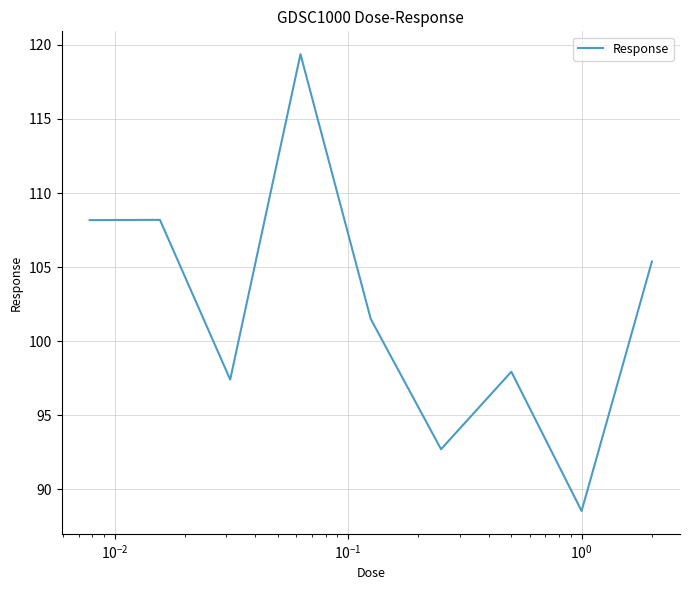

What is the sum of all values?

919.2